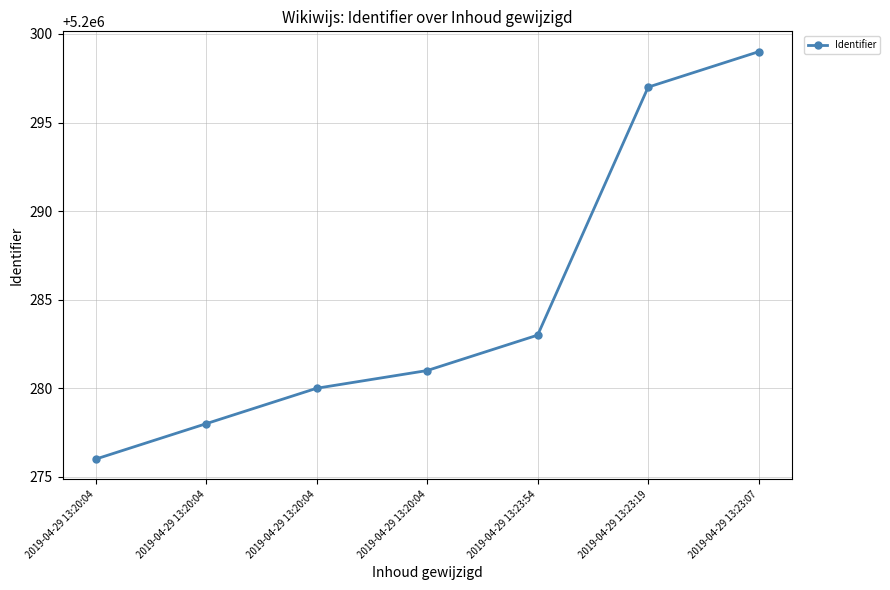

True or false: the data shows 5200278 at 2019-04-29 13:20:04.

True